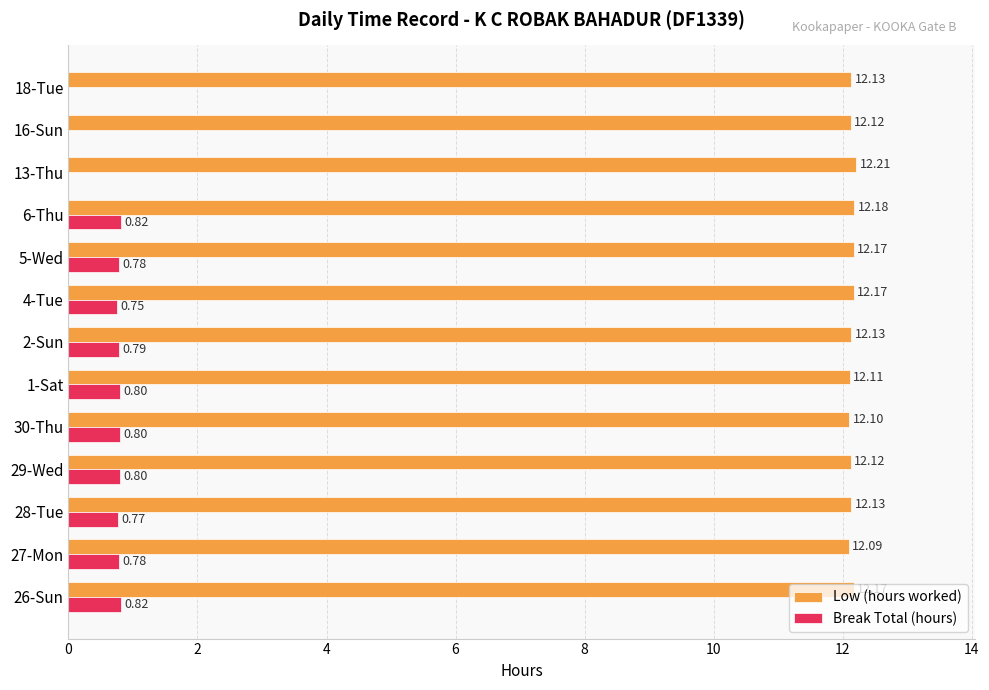

Between 2-Sun and 13-Thu, which series saw the biggest shift?

Break Total (hours)